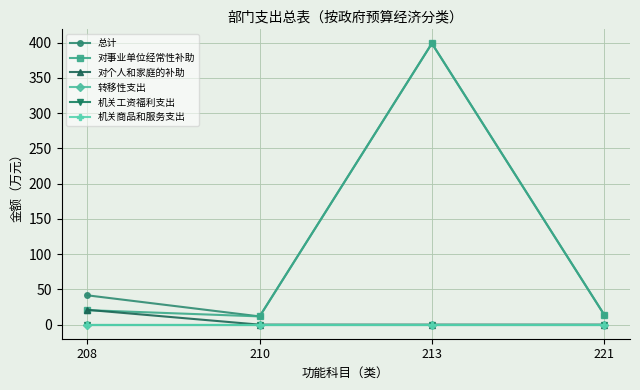

Is this an area chart (filled region under the line)?

No